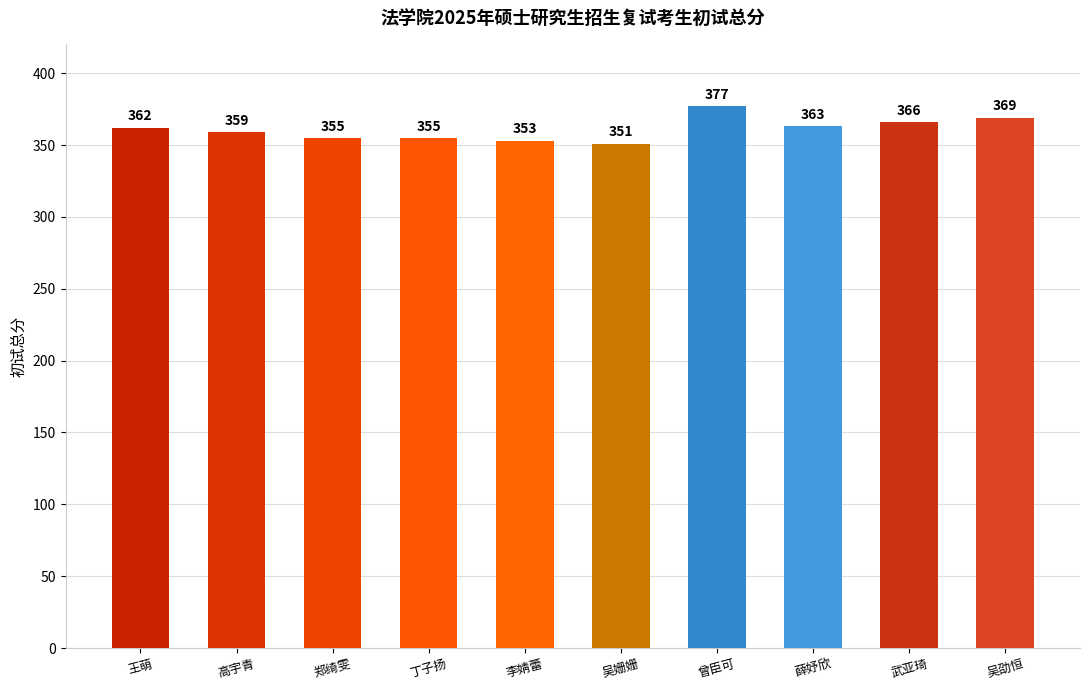

What is the label of the 3rd bar from the left?

郑绮雯